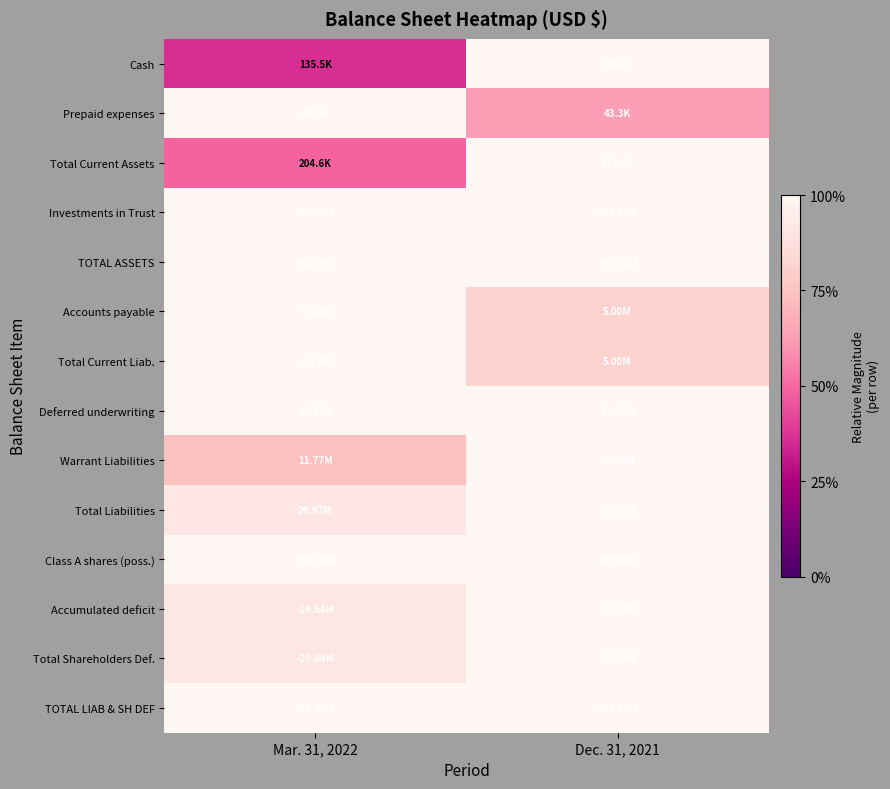

What is the spread (max minus min) of values at Mar. 31, 2022?

0.6